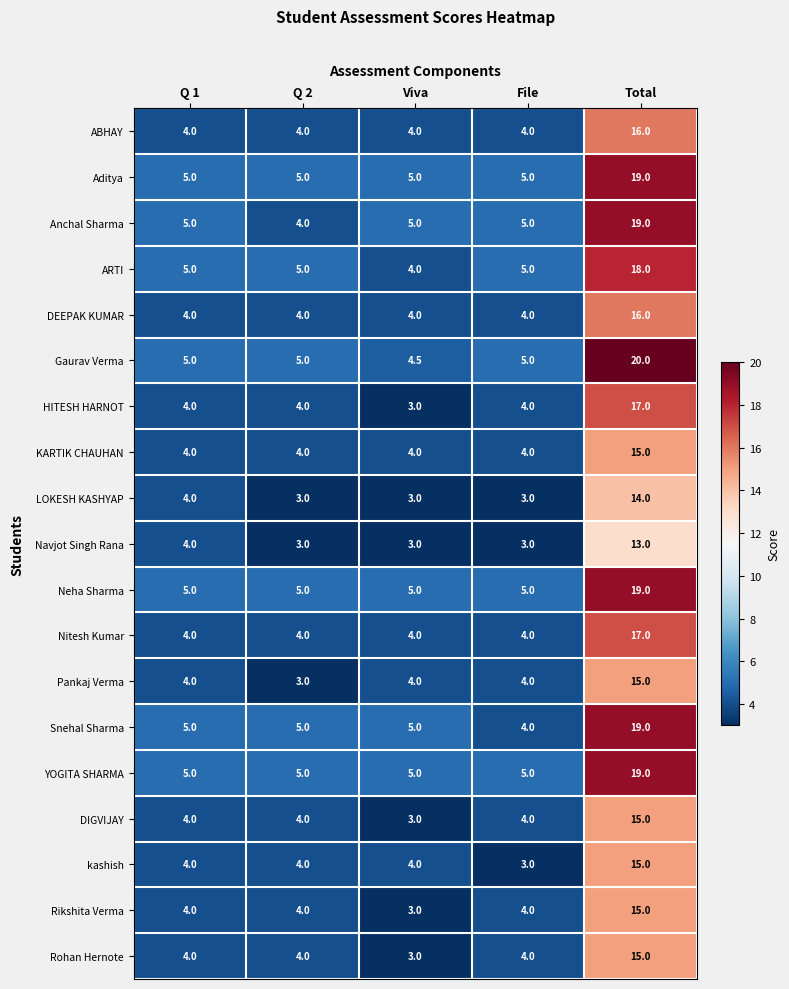

At which category is the sum across all series the highest?

Total